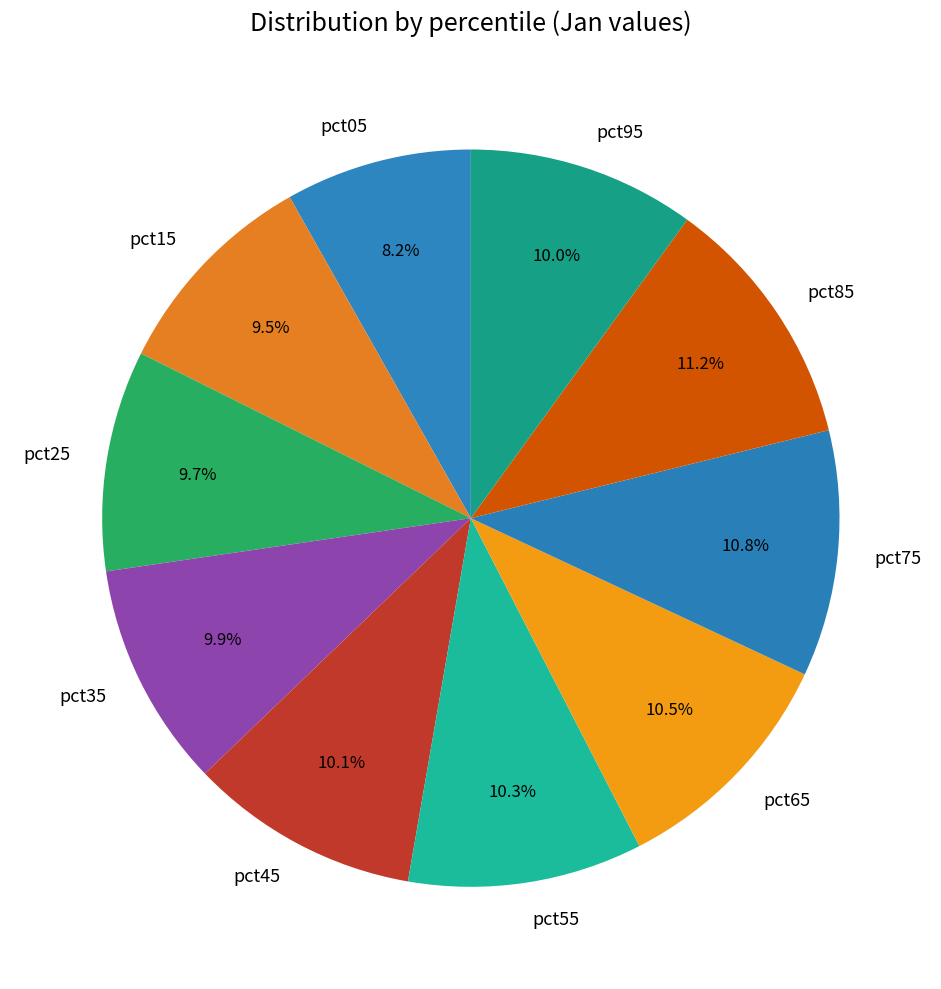

Is there a majority slice in this chart?

No